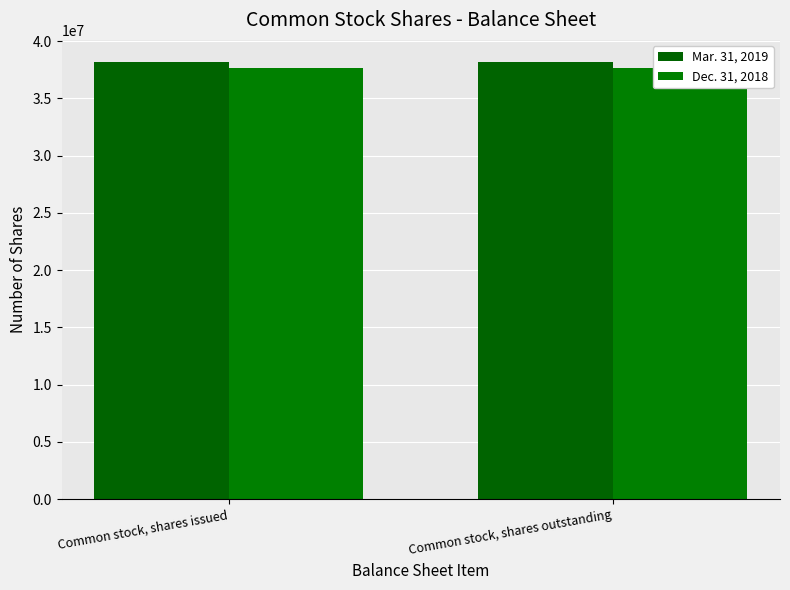

What are all the series names shown in the legend?

Mar. 31, 2019, Dec. 31, 2018